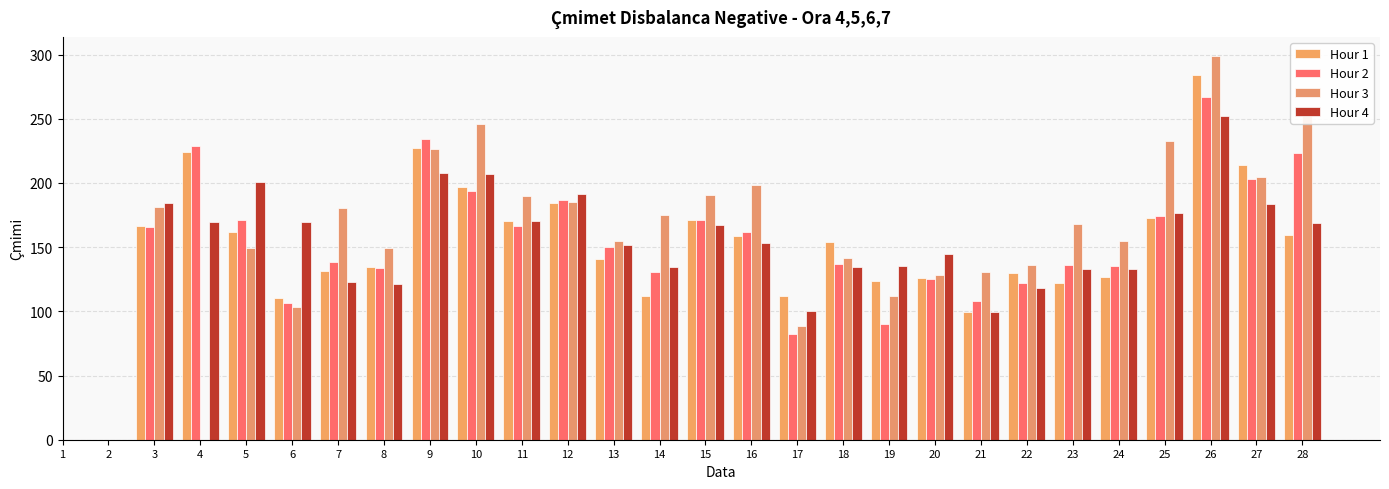

At which category does the chart reach its minimum across all series?

17